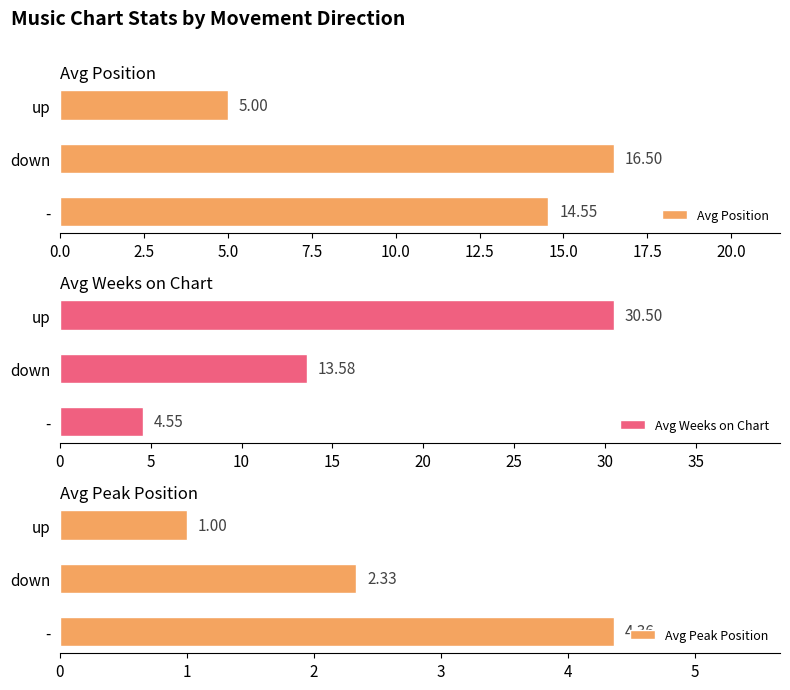

What is the sum of all Avg Position values?

36.0